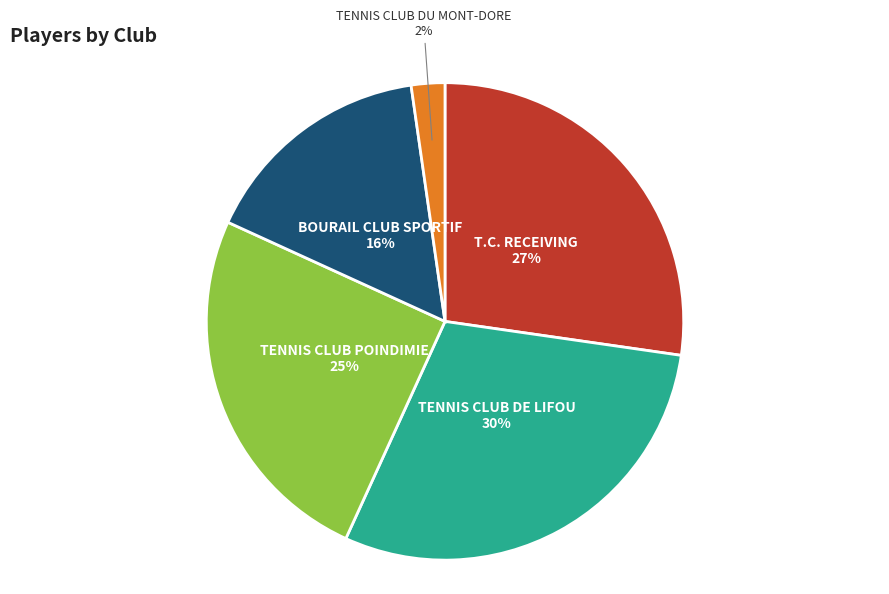

To the nearest percent, what is the average slice percentage?

20%